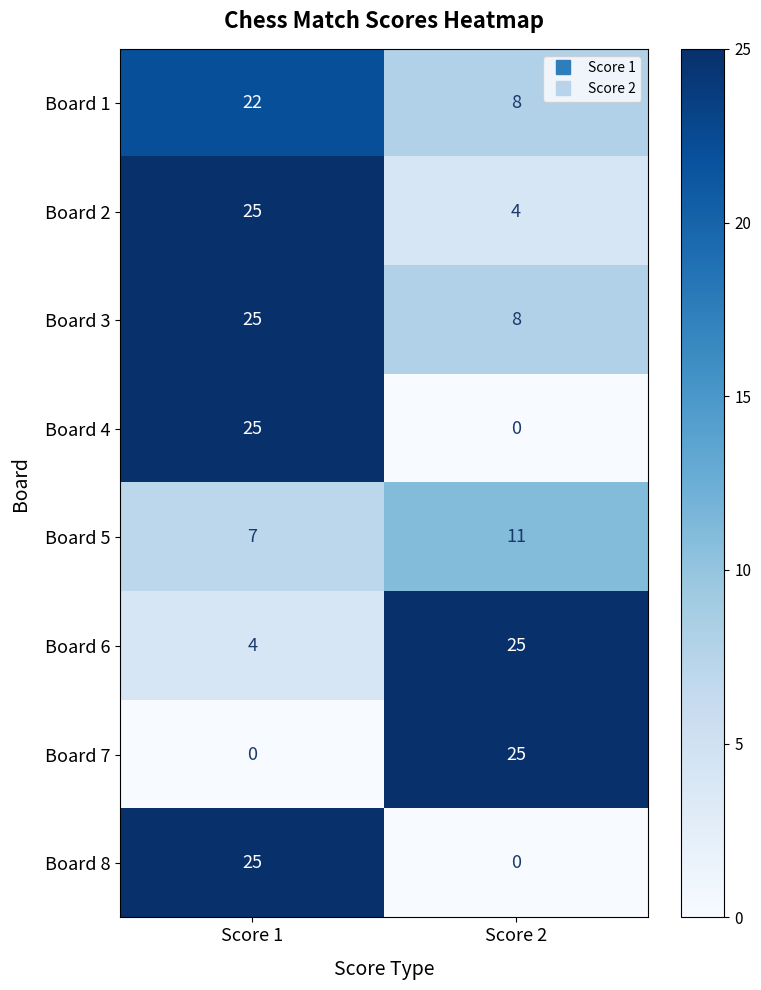

How many categories are shown in the chart?

2